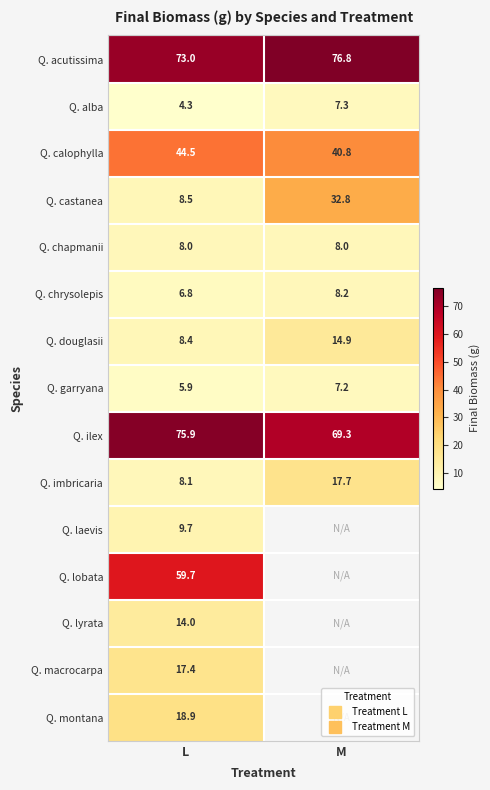

What is the maximum value for Q. montana?

18.9